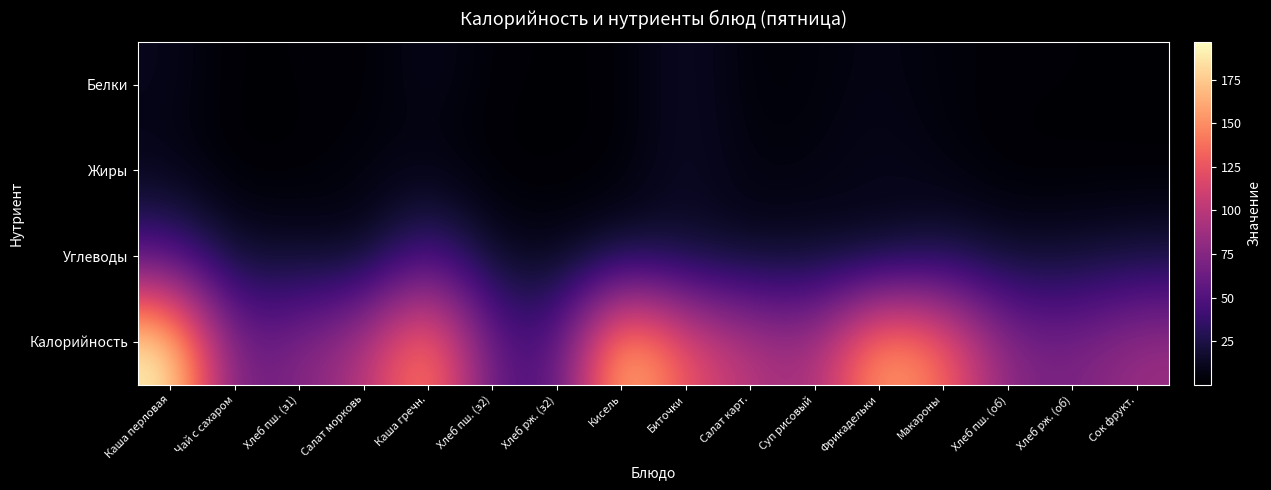

Which series changed the most between Салат морковь and Макароны?

Калорийность